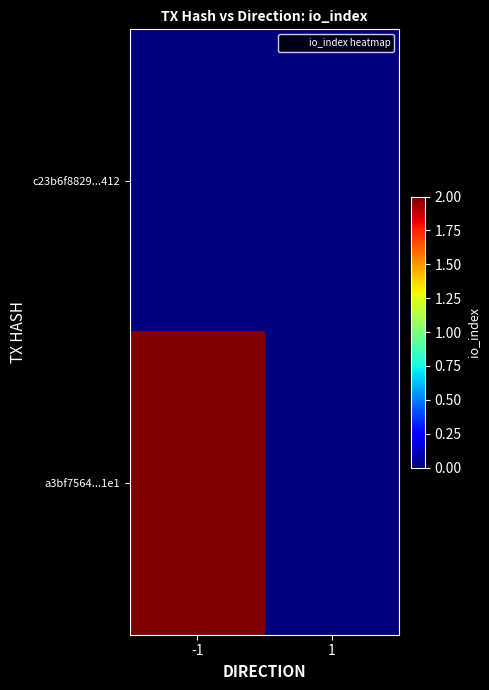

Reading left to right, what are all the values shown in this chart?

c23b6f8829...412: -1=0	1=0
a3bf7564...1e1: -1=2	1=0